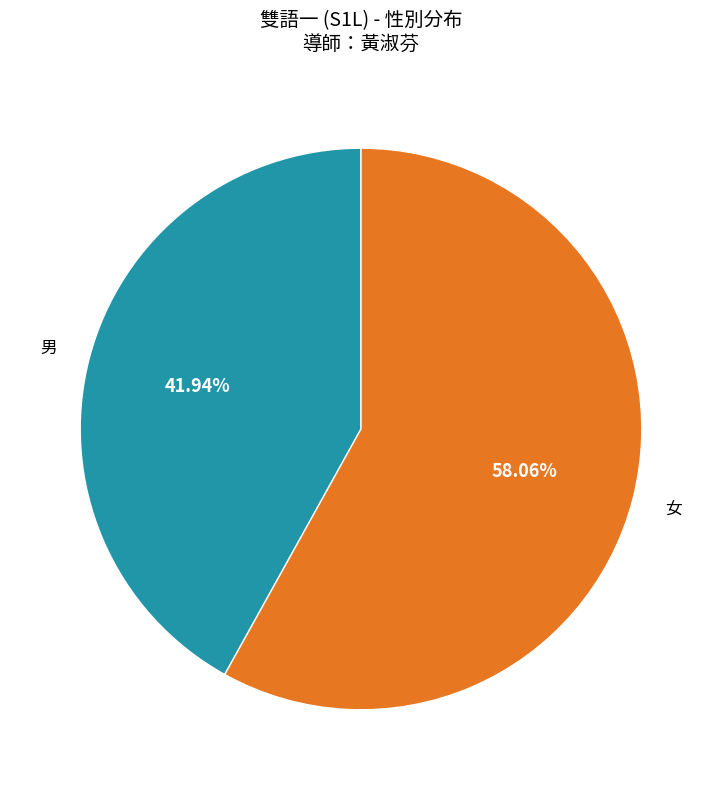

The 男 slice represents 24% of the pie. True or false?

False